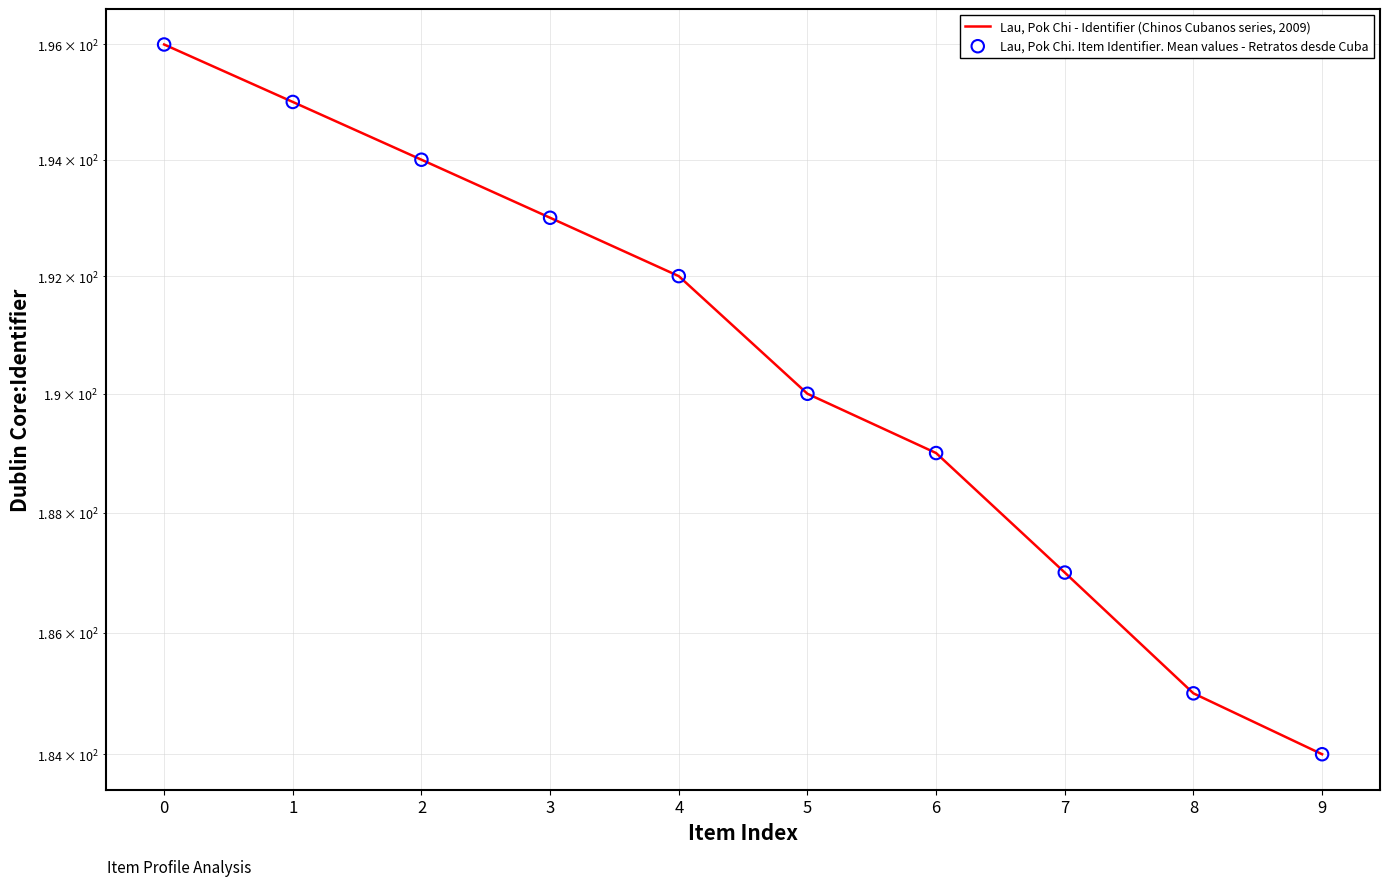

Which series contains the lowest Y value?

Lau, Pok Chi - Identifier (Chinos Cubanos series, 2009)